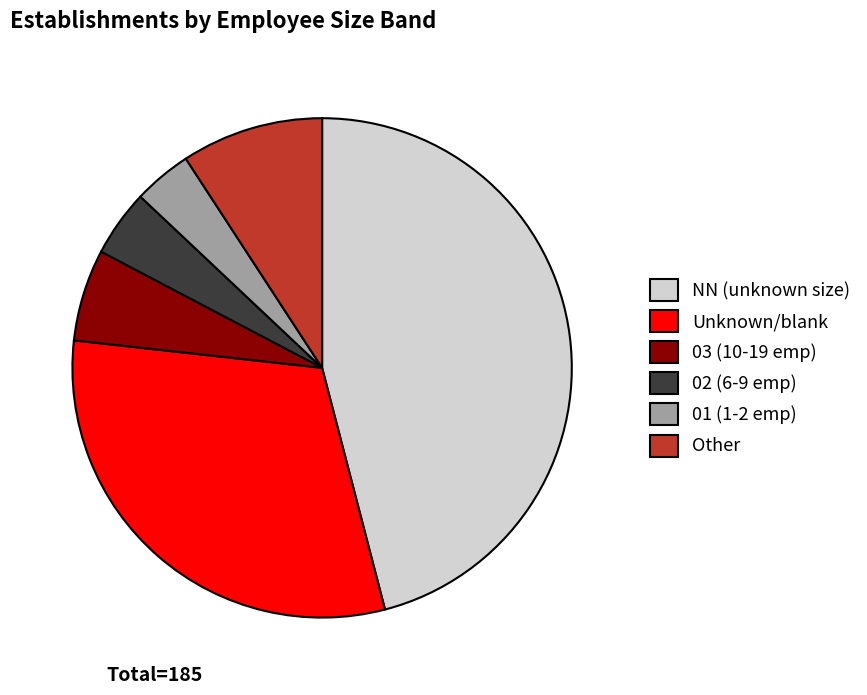

How many slices are in this pie chart?

6